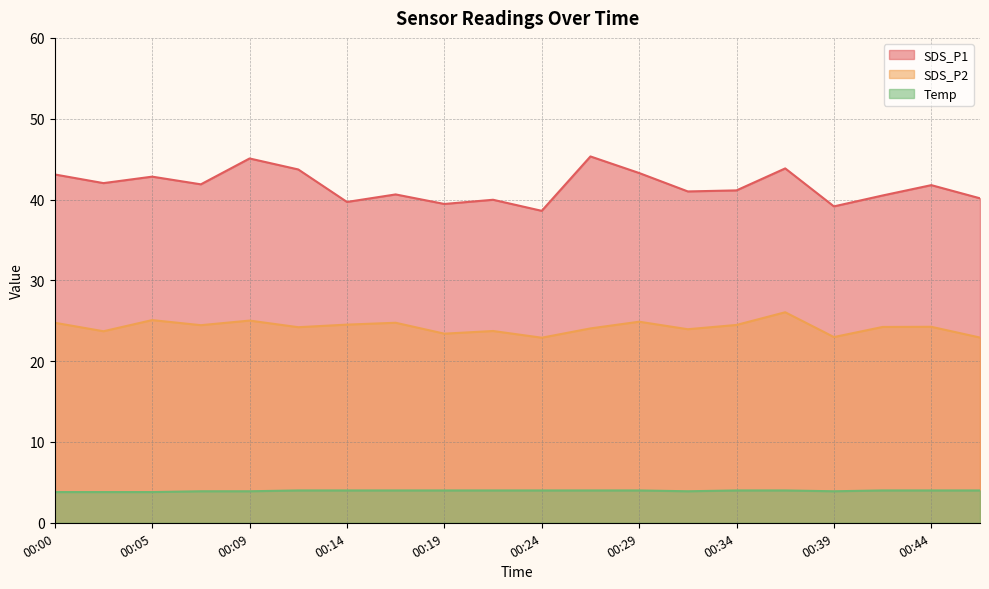

Does the chart display data point markers on the line(s)?

No